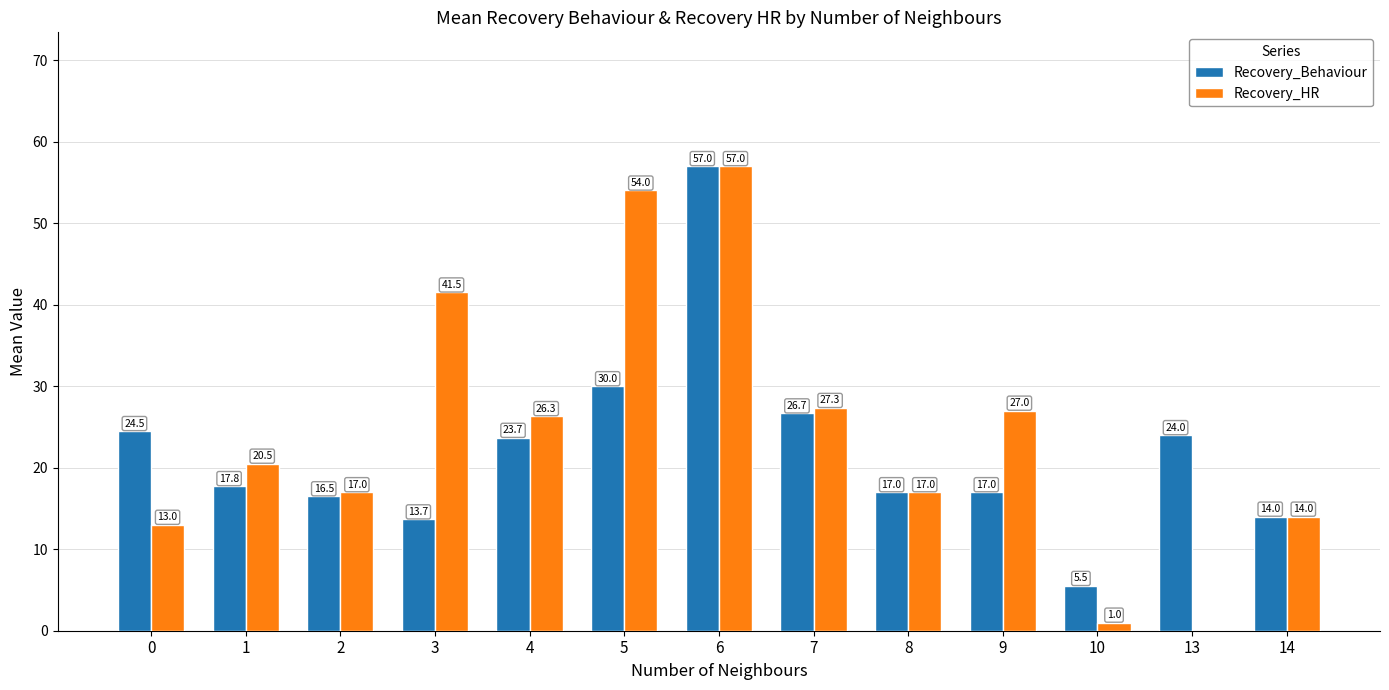

What is the average value of the Recovery_Behaviour series?

22.1